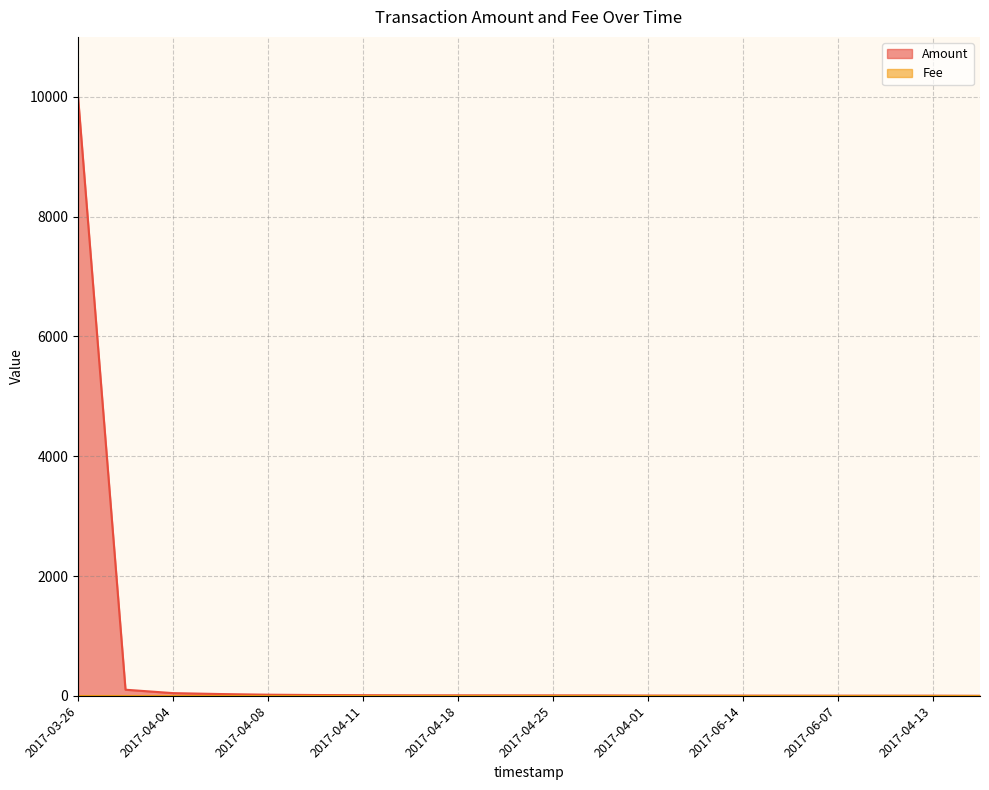

Between 2017-04-18 and 2017-05-23, which is larger?

2017-04-18